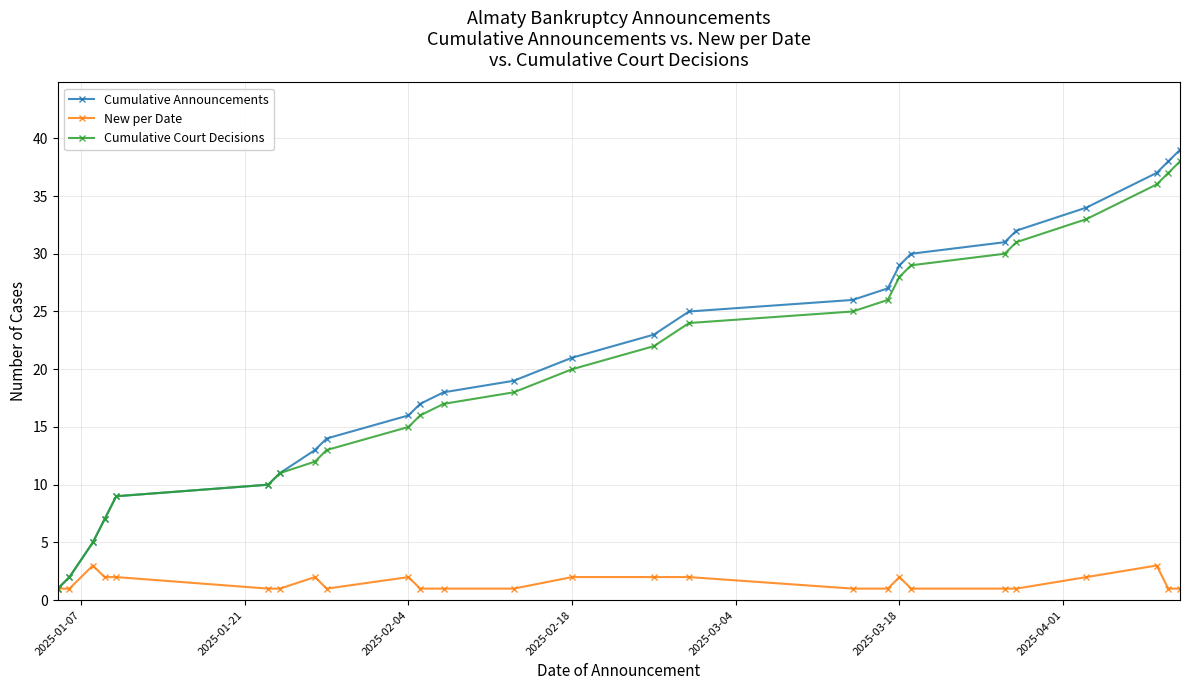

Which series has the widest spread of values?

Cumulative Announcements